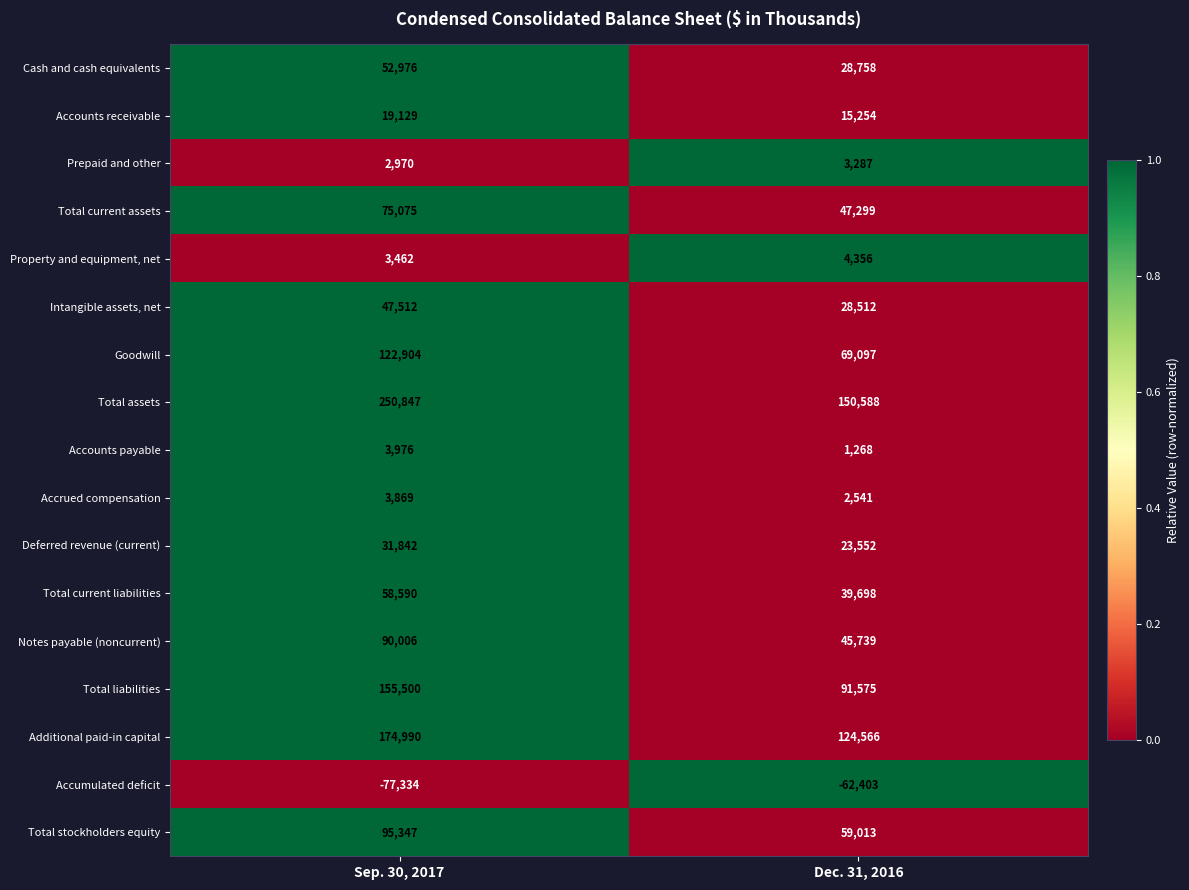

How many distinct data groups are displayed?

17